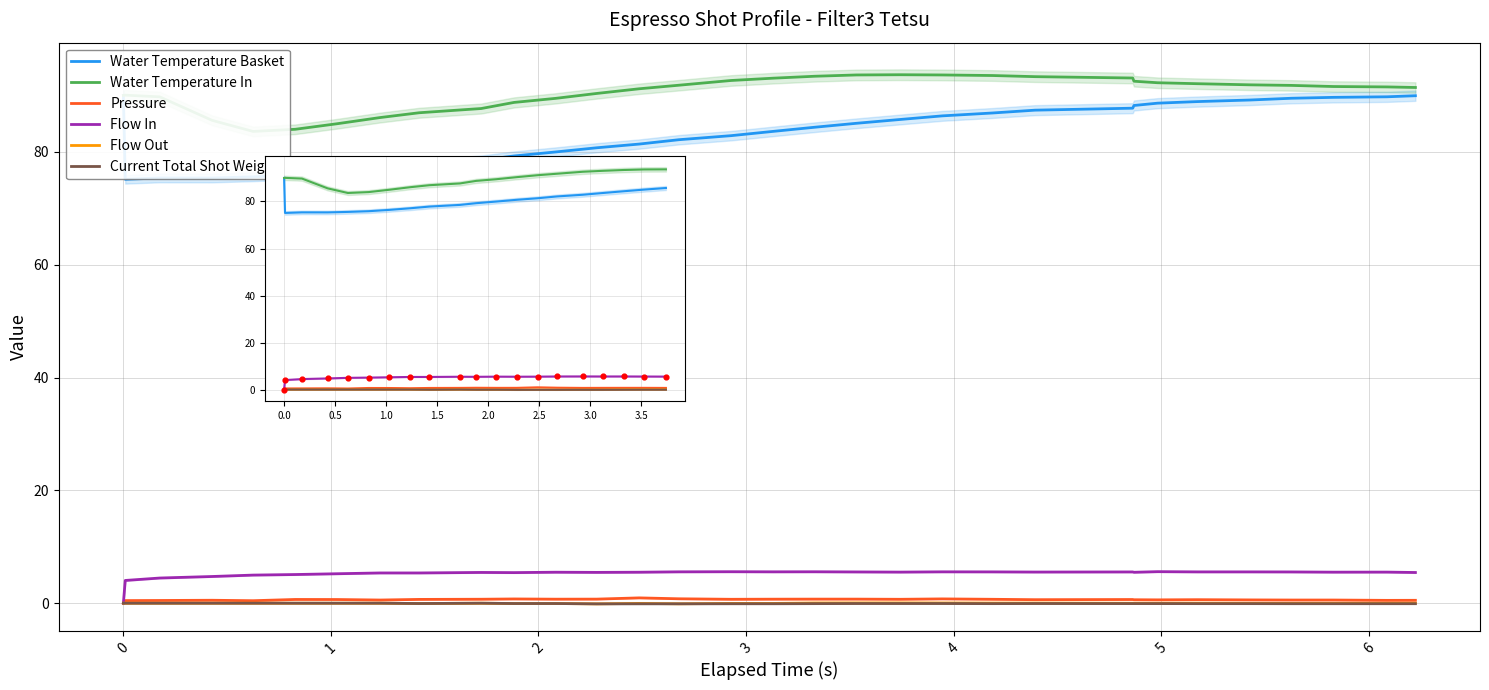

Is the value of current_total_shot_weight at 13 greater than the value of pressure at 11?

No